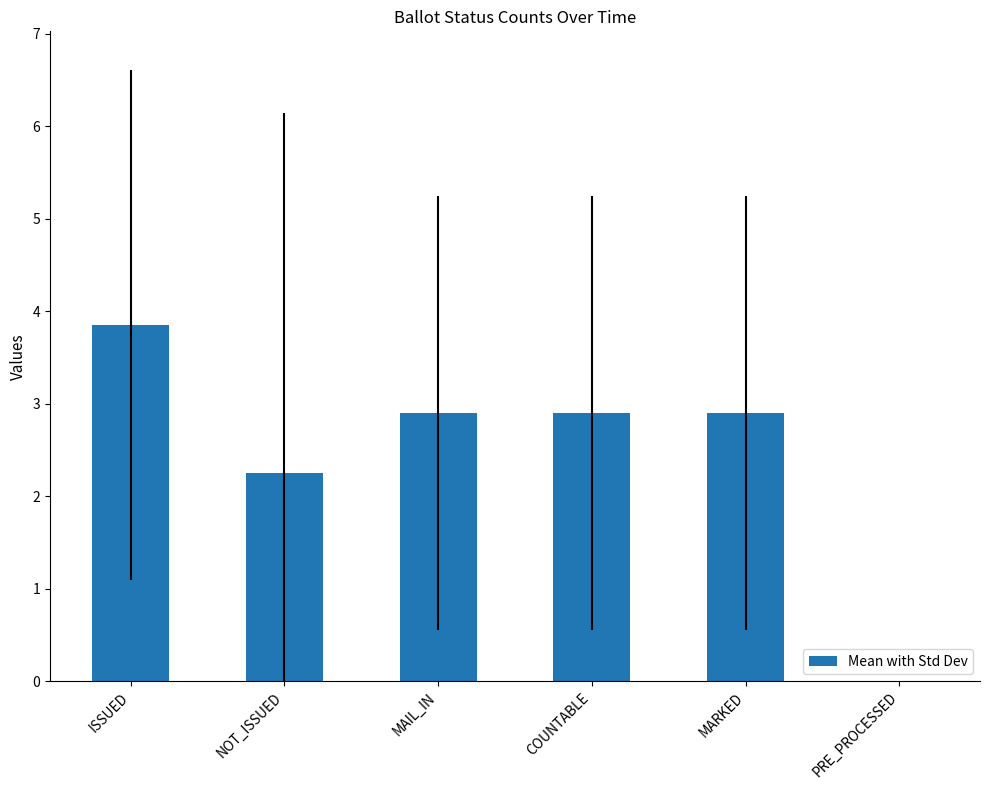

Where does the data first go above 2?

ISSUED